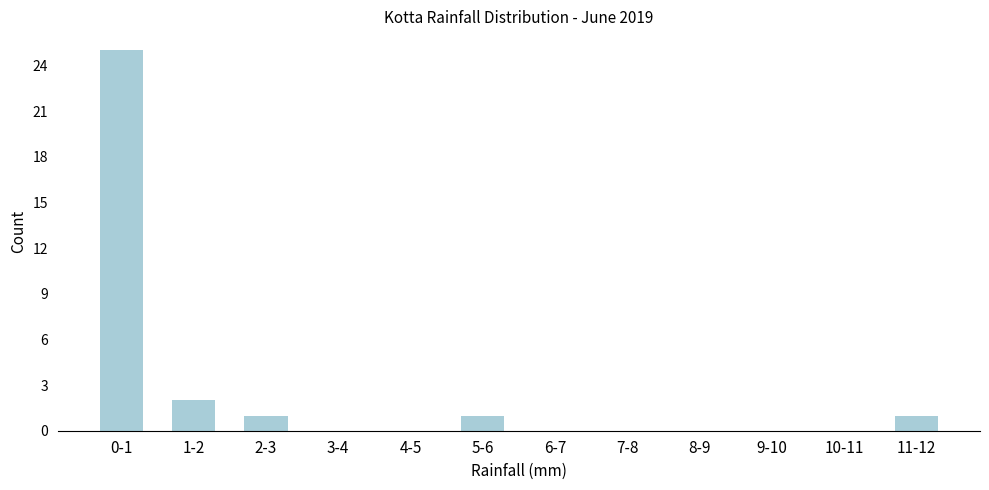

Reading right to left, what are all the values shown in this chart?

11-12=1	10-11=0	9-10=0	8-9=0	7-8=0	6-7=0	5-6=1	4-5=0	3-4=0	2-3=1	1-2=2	0-1=25